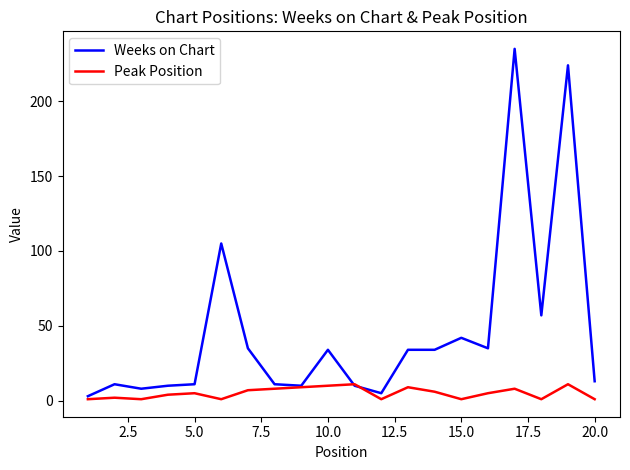

True or false: Weeks on Chart has more than 0 interior local peaks.

True